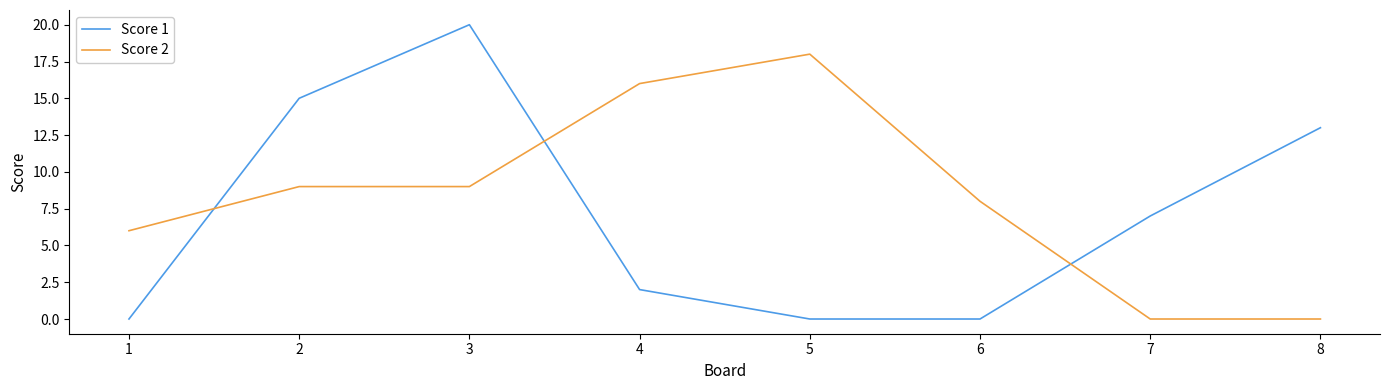

What is the spread (max minus min) of values at 8?

13